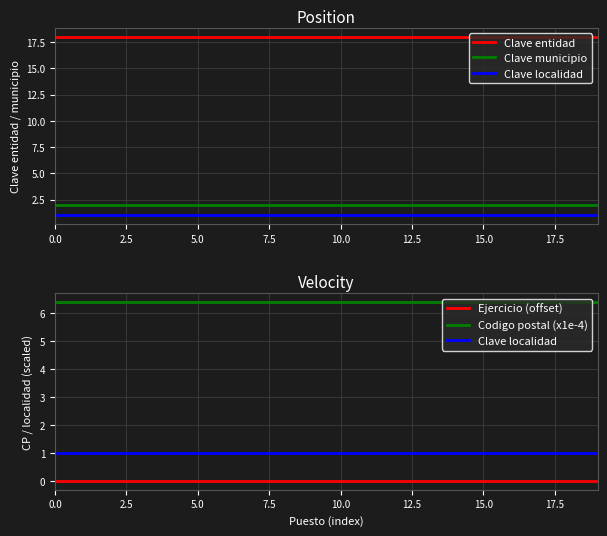

What are all the series names shown in the legend?

Clave entidad, Clave municipio, Clave localidad, Ejercicio (offset), Codigo postal (x1e-4)